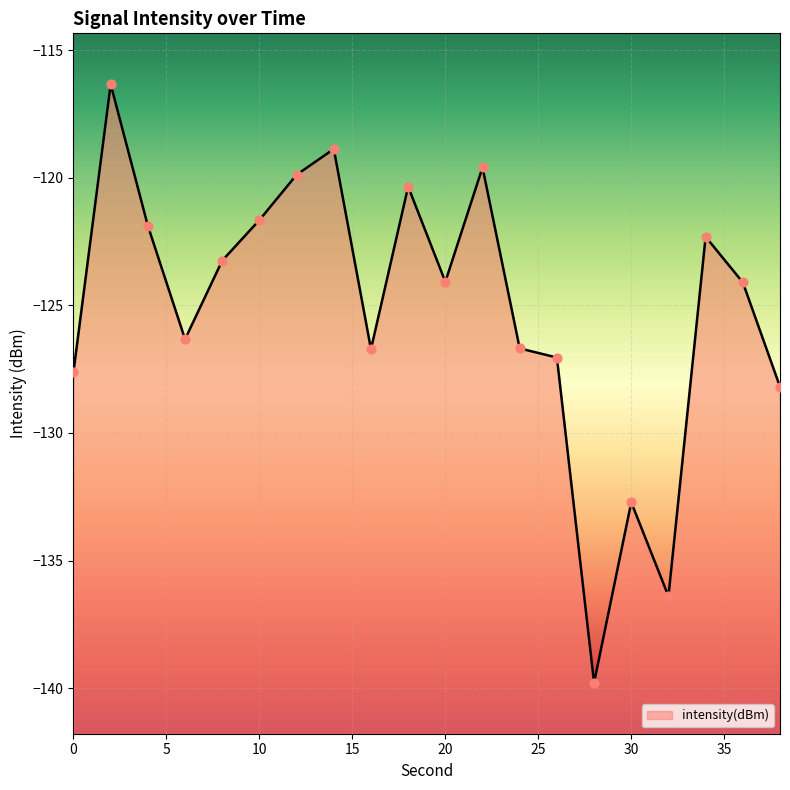

What is the change in value from 22 to 38?

-8.6